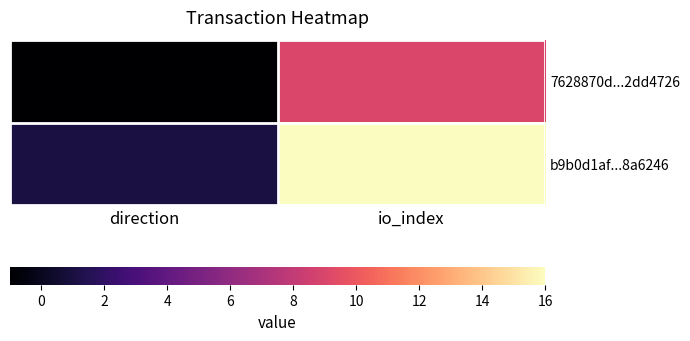

What is the total value across all series at io_index?

25